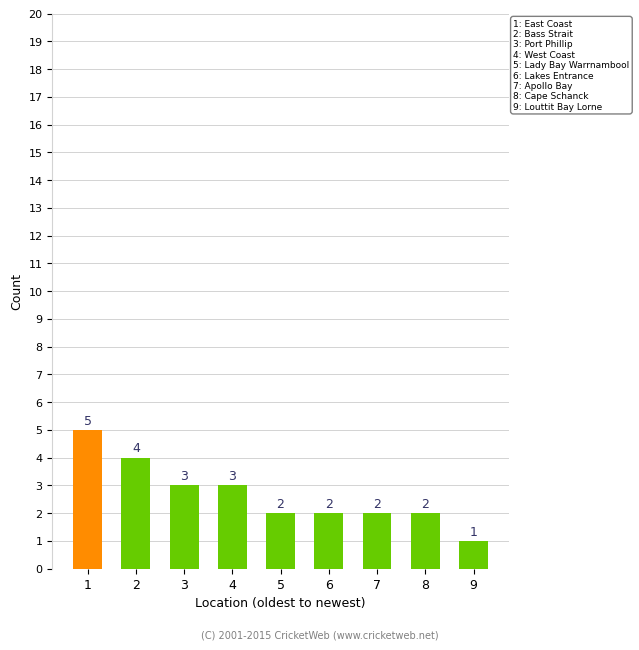

What is the value of the 3rd bar from the left?

3